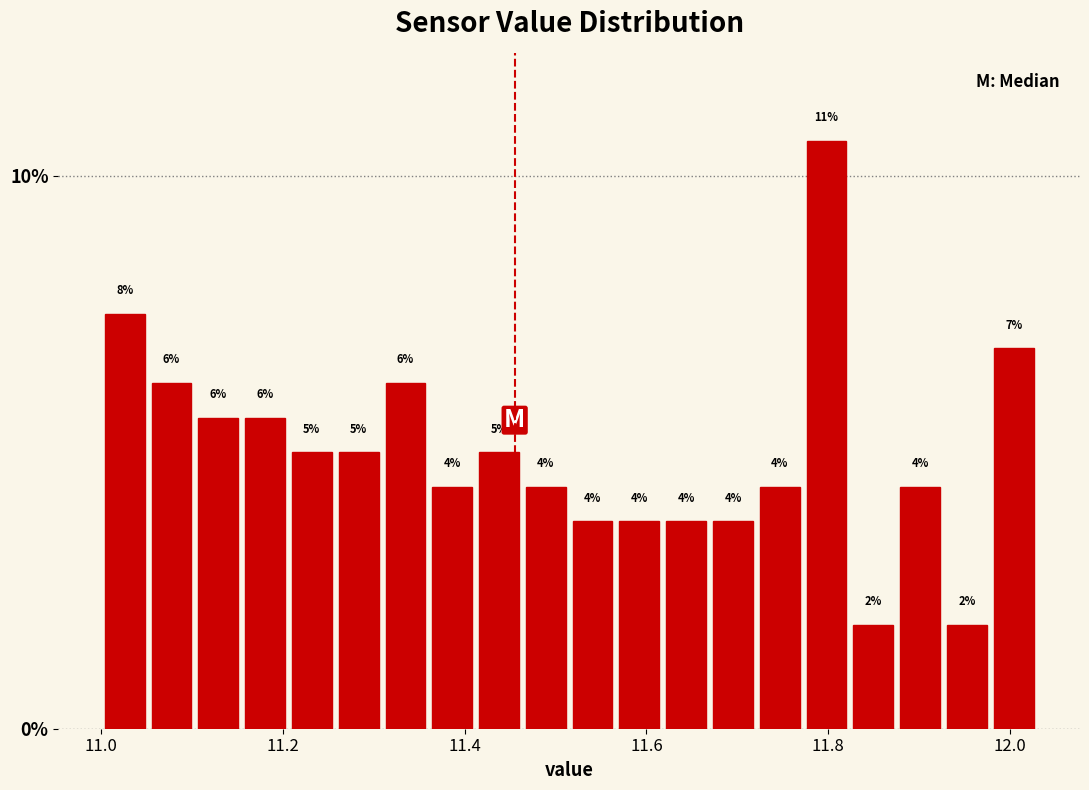

Around what value on the x-axis is the tallest bar? Give the approximate position of its centre, as read against the axis.

11.80